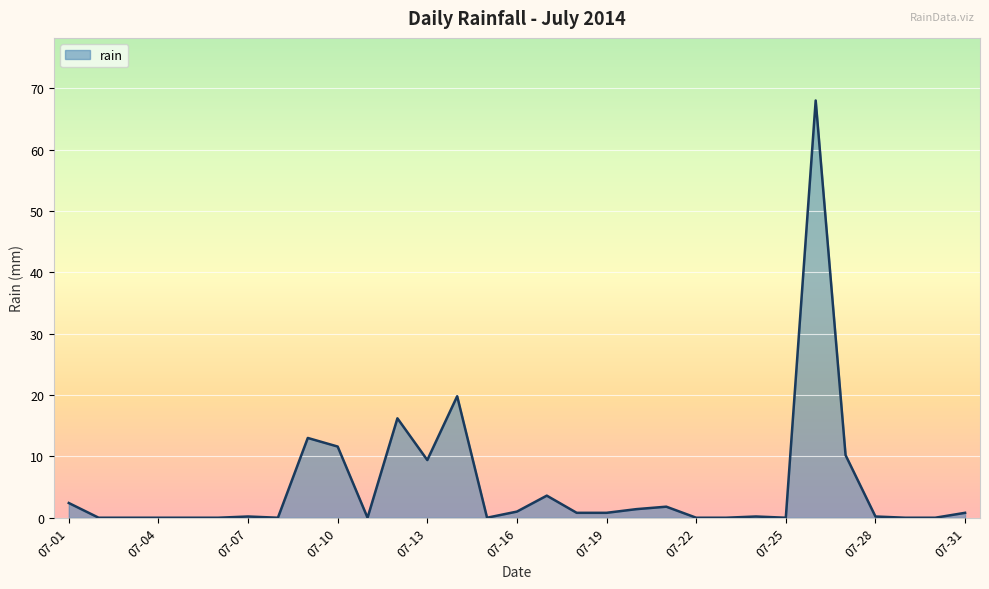

What is the maximum value shown in the chart?

68.0